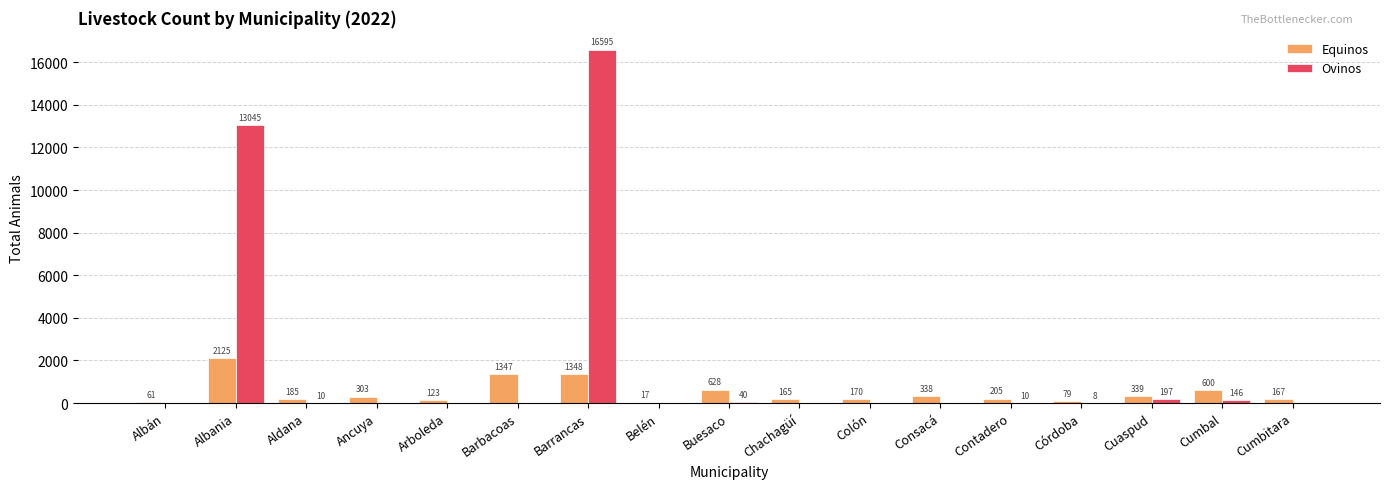

What value does the Ovinos series have at Albania?

13045